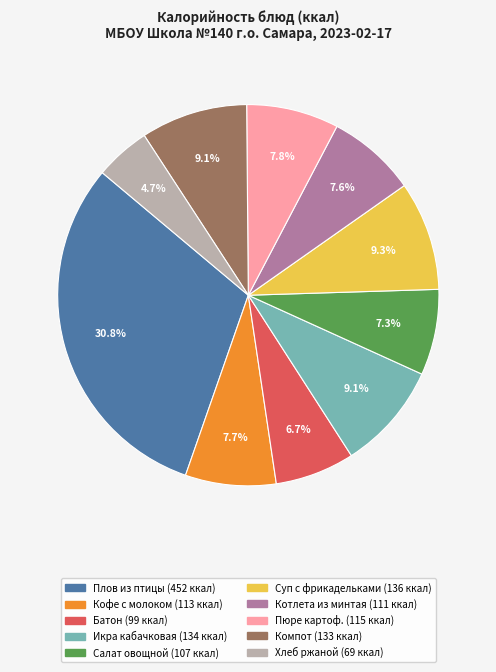

Is there any slice that represents more than half of the pie?

No